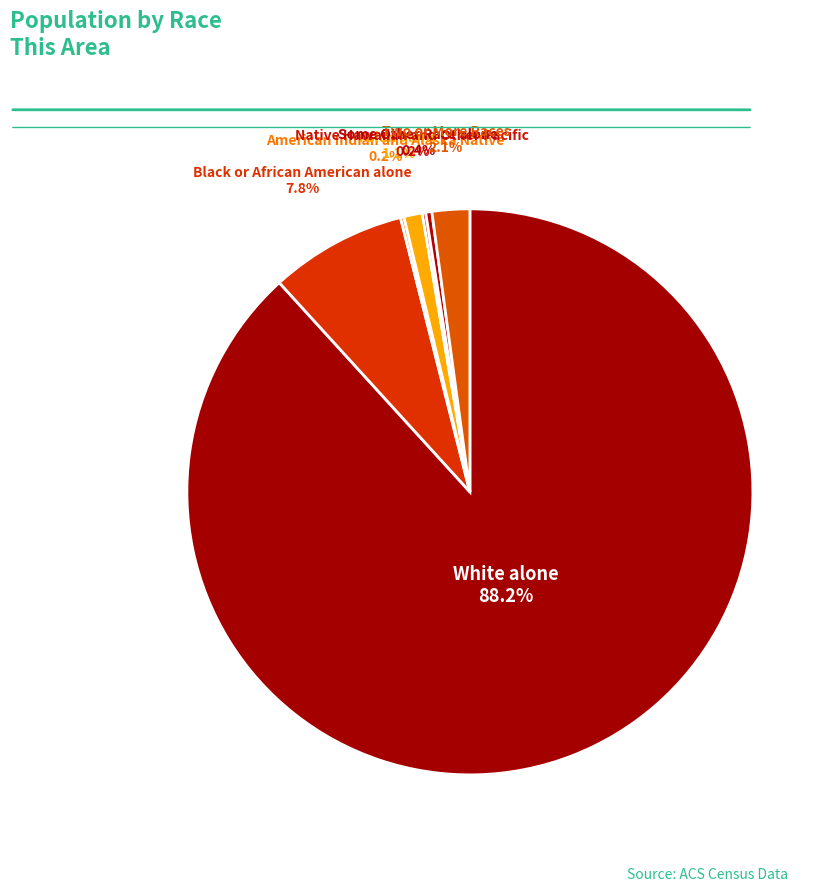

Does any single category account for the majority?

Yes